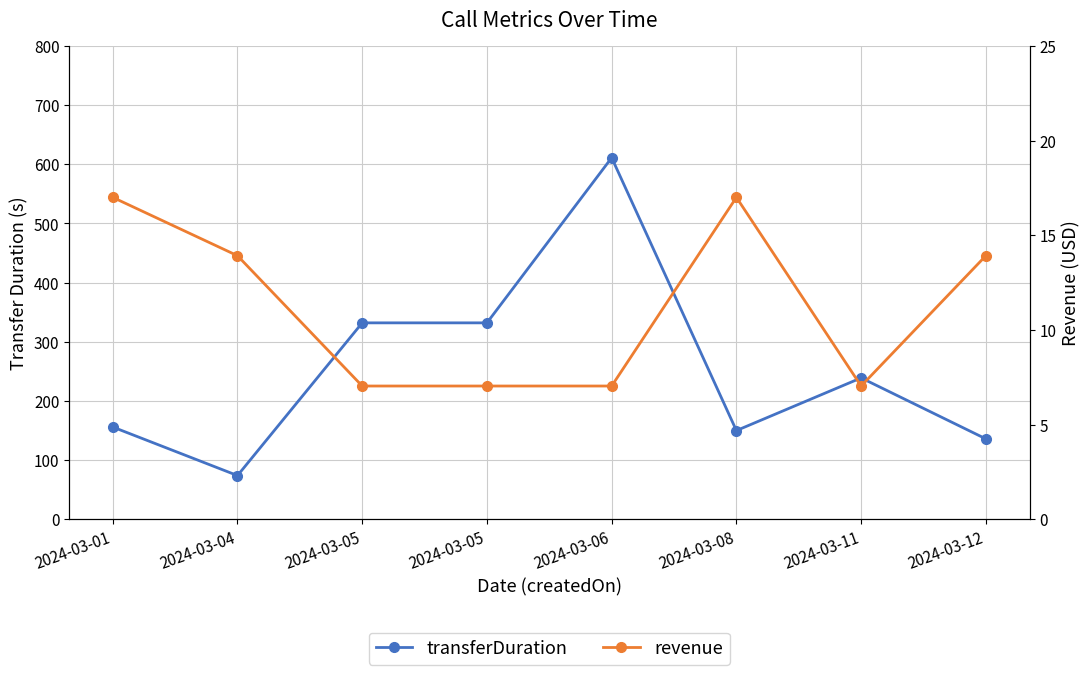

What is the difference between the second highest and second lowest values in the revenue series?

10.0